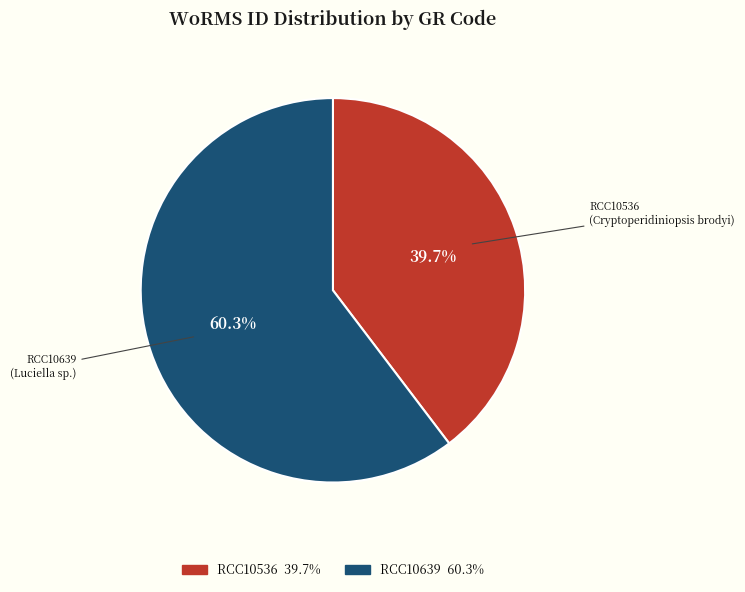

What percentage is the RCC10639 slice, to the nearest percent?

60%